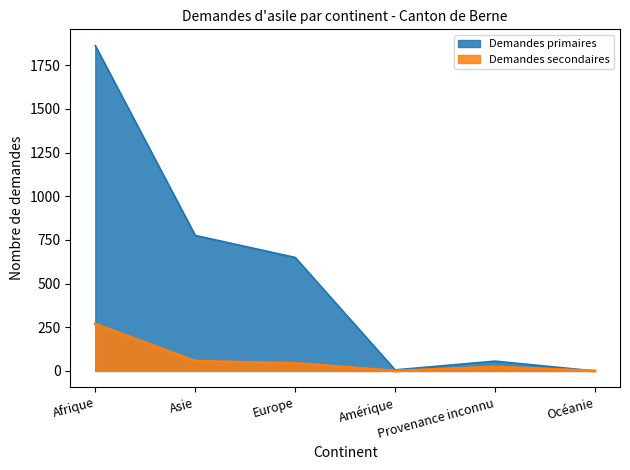

The Demandes primaires series shows 0 at Océanie. True or false?

True